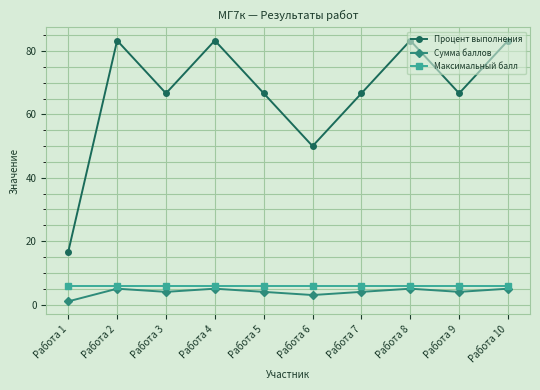

What is the maximum value for Сумма баллов?

5.0